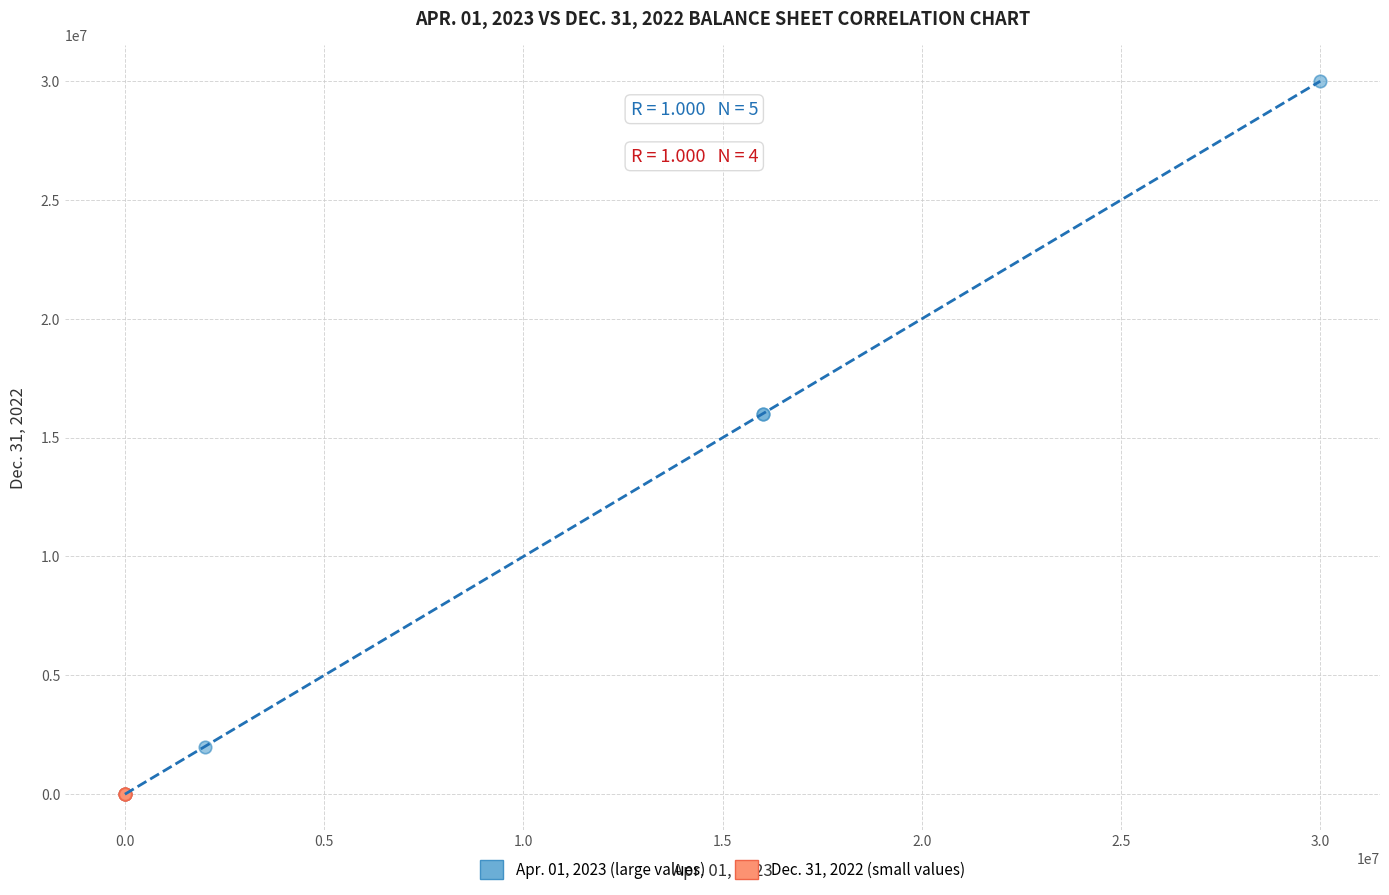

Which series contains the highest Y value?

Apr. 01, 2023 (large values)